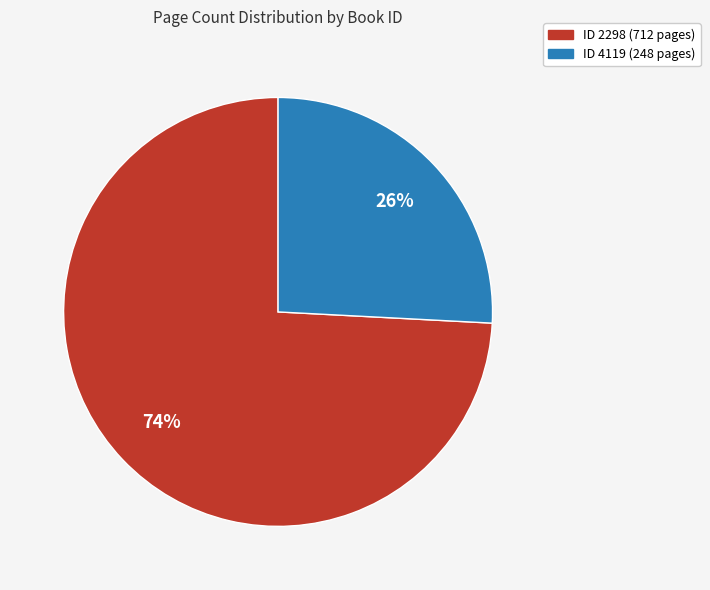

Is there any slice that represents more than half of the pie?

Yes